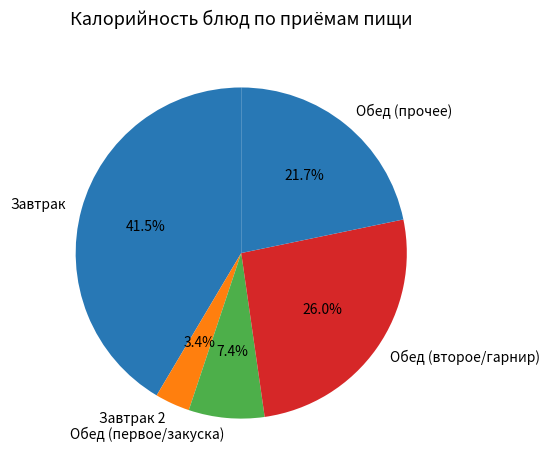

What is the largest slice in the pie chart?

Завтрак